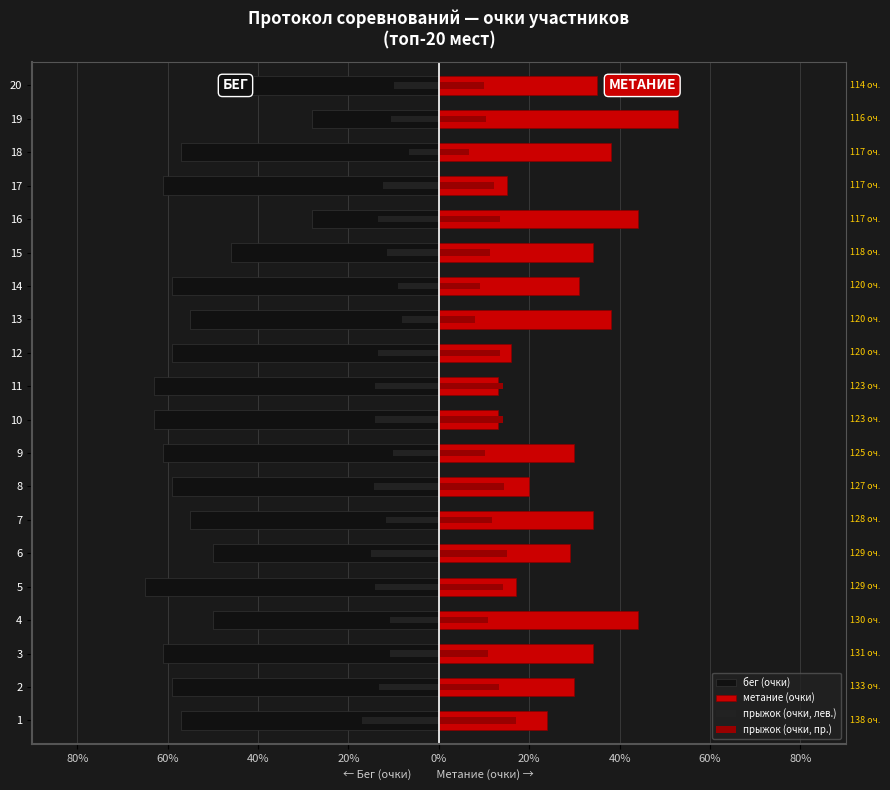

At how many categories does at least one series exceed -31?

20